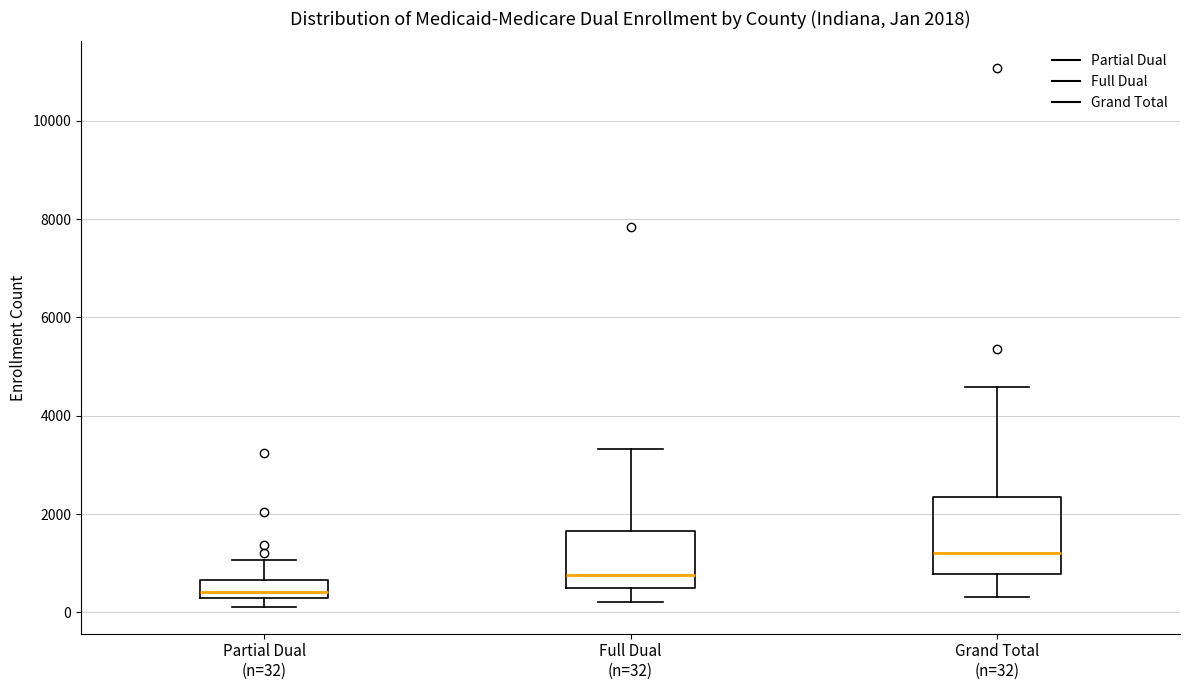

Which box is the tallest, from its lower edge to its upper edge?

Grand Total (n=32)